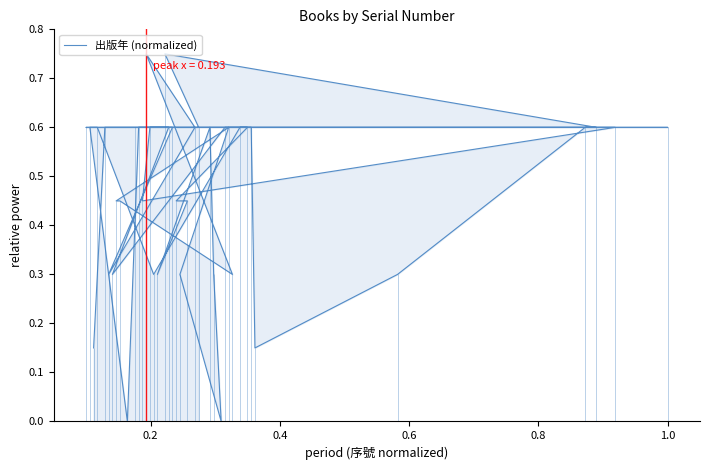

How many series are shown in this chart?

1